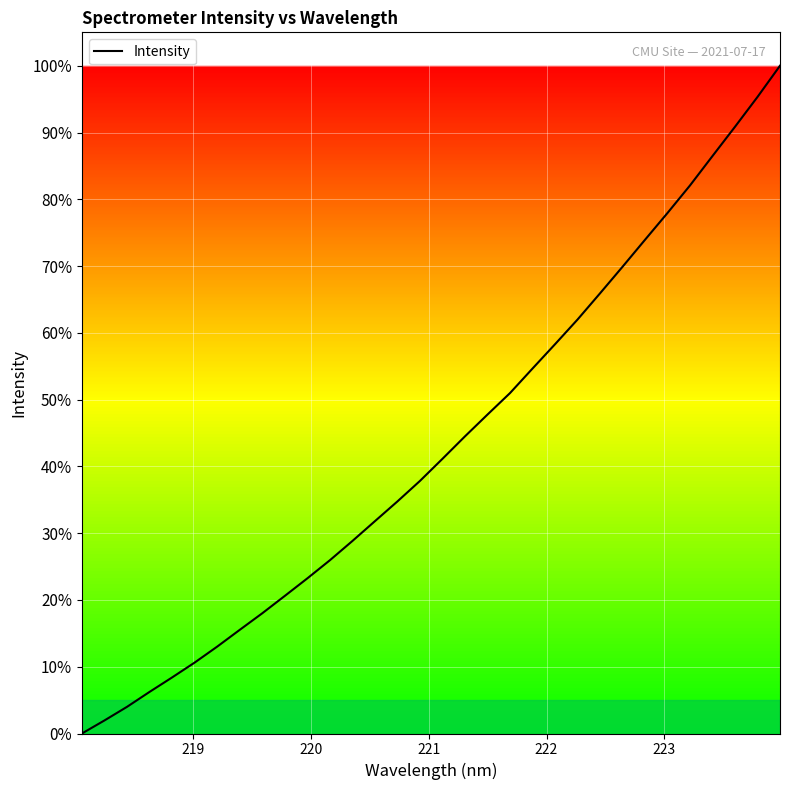

What is the maximum value shown in the chart?

100.0